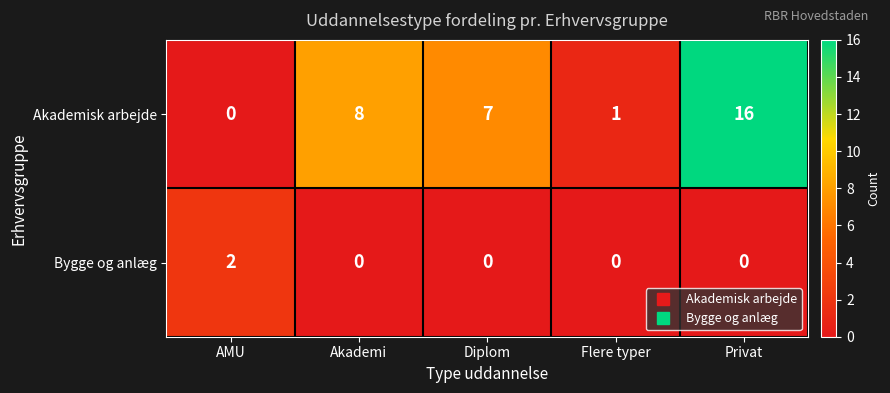

What is the difference between the Akademisk arbejde values at Privat and Akademi?

8